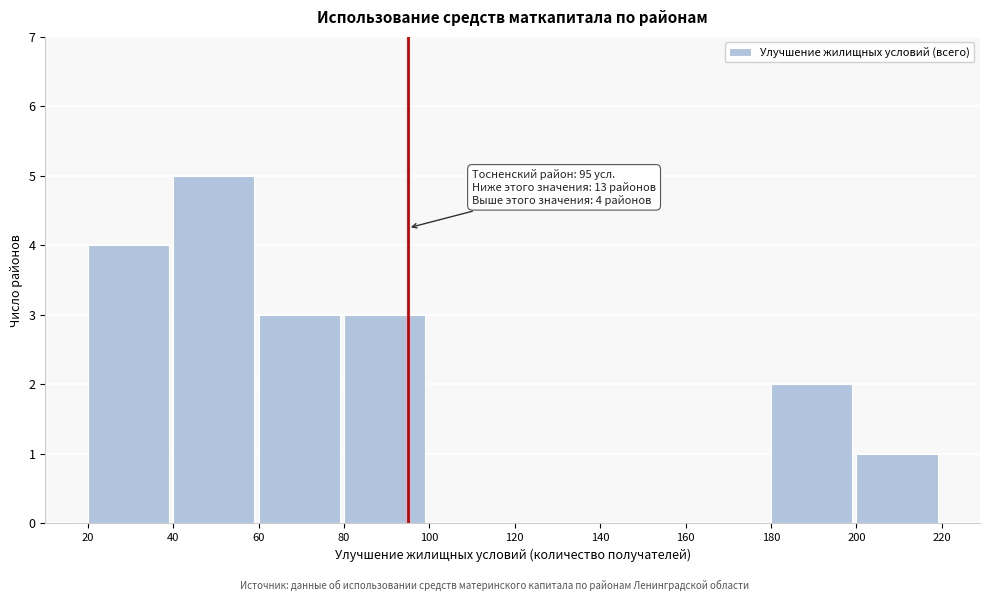

Which range on the x-axis has the tallest bar?

40 to 60